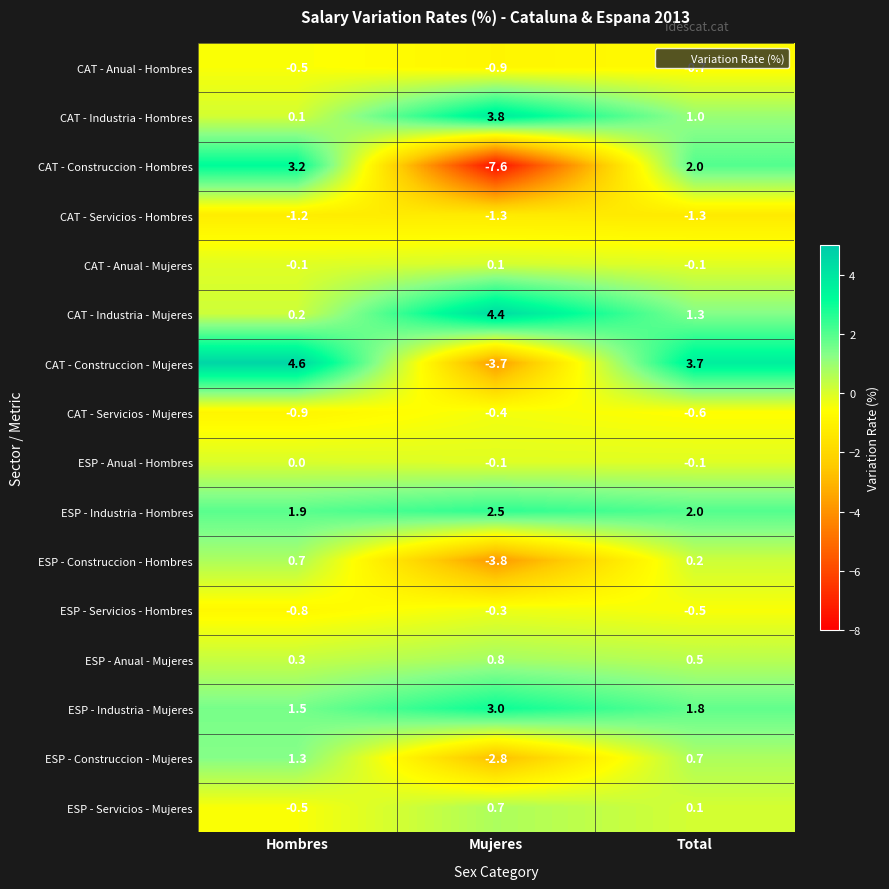

The value of CAT - Servicios - Hombres at Mujeres is -1.3. True or false?

True